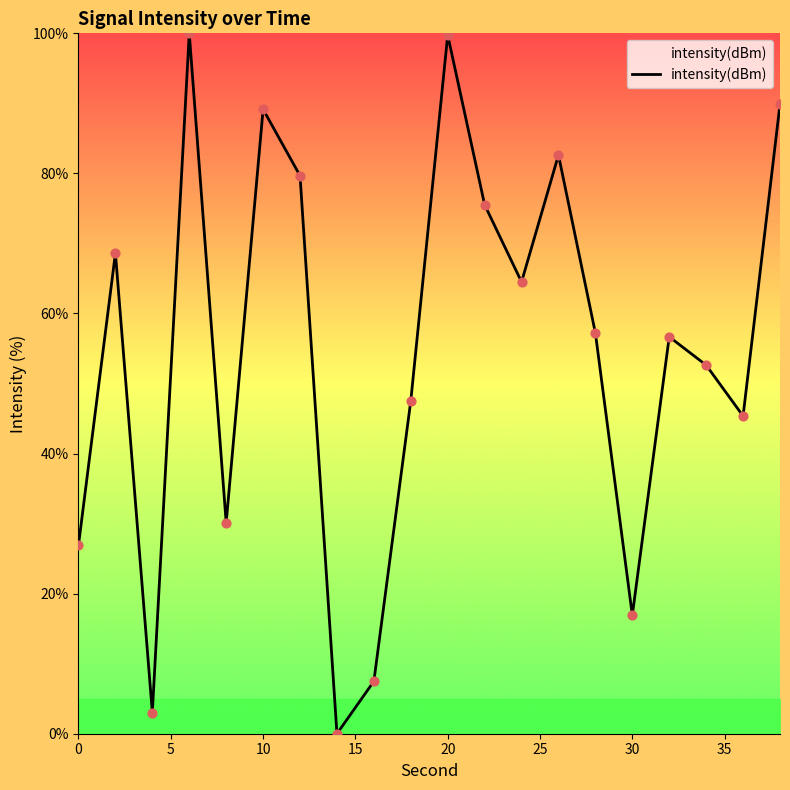

What is the difference between the maximum and minimum values?

100.0